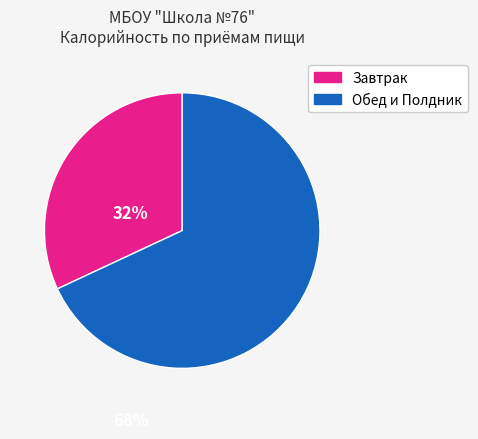

Is there a majority slice in this chart?

Yes